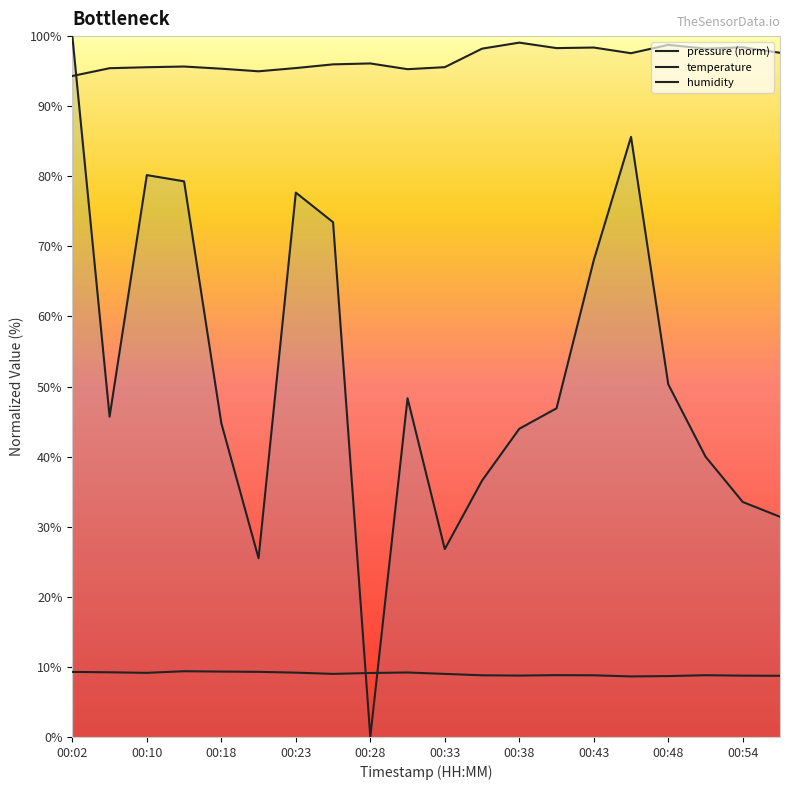

How many lines are shown in the chart?

3